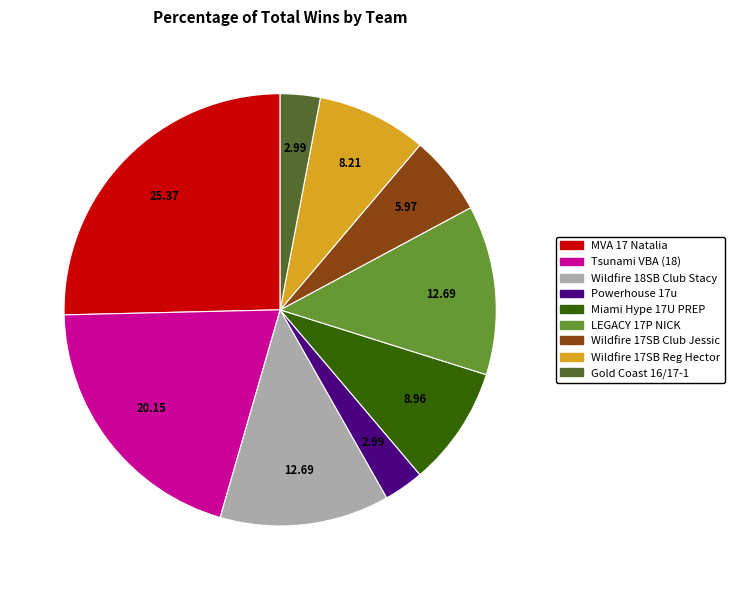

Is there a majority slice in this chart?

No